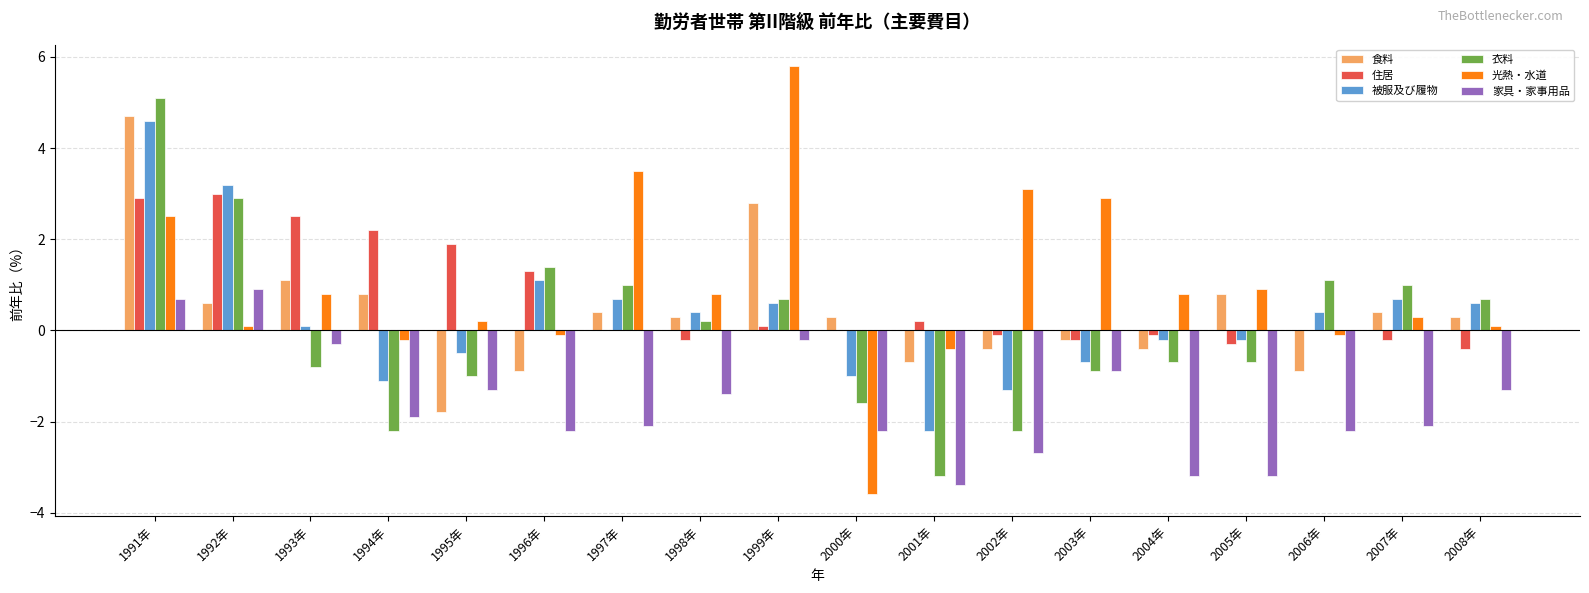

Reading left to right, transcribe all the data shown in this chart.

食料: 1991年=4.7	1992年=0.6	1993年=1.1	1994年=0.8	1995年=-1.8	1996年=-0.9	1997年=0.4	1998年=0.3	1999年=2.8	2000年=0.3	2001年=-0.7	2002年=-0.4	2003年=-0.2	2004年=-0.4	2005年=0.8	2006年=-0.9	2007年=0.4	2008年=0.3
住居: 1991年=2.9	1992年=3.0	1993年=2.5	1994年=2.2	1995年=1.9	1996年=1.3	1997年=0.0	1998年=-0.2	1999年=0.1	2000年=0.0	2001年=0.2	2002年=-0.1	2003年=-0.2	2004年=-0.1	2005年=-0.3	2006年=0.0	2007年=-0.2	2008年=-0.4
被服及び履物: 1991年=4.6	1992年=3.2	1993年=0.1	1994年=-1.1	1995年=-0.5	1996年=1.1	1997年=0.7	1998年=0.4	1999年=0.6	2000年=-1.0	2001年=-2.2	2002年=-1.3	2003年=-0.7	2004年=-0.2	2005年=-0.2	2006年=0.4	2007年=0.7	2008年=0.6
衣料: 1991年=5.1	1992年=2.9	1993年=-0.8	1994年=-2.2	1995年=-1.0	1996年=1.4	1997年=1.0	1998年=0.2	1999年=0.7	2000年=-1.6	2001年=-3.2	2002年=-2.2	2003年=-0.9	2004年=-0.7	2005年=-0.7	2006年=1.1	2007年=1.0	2008年=0.7
光熱・水道: 1991年=2.5	1992年=0.1	1993年=0.8	1994年=-0.2	1995年=0.2	1996年=-0.1	1997年=3.5	1998年=0.8	1999年=5.8	2000年=-3.6	2001年=-0.4	2002年=3.1	2003年=2.9	2004年=0.8	2005年=0.9	2006年=-0.1	2007年=0.3	2008年=0.1
家具・家事用品: 1991年=0.7	1992年=0.9	1993年=-0.3	1994年=-1.9	1995年=-1.3	1996年=-2.2	1997年=-2.1	1998年=-1.4	1999年=-0.2	2000年=-2.2	2001年=-3.4	2002年=-2.7	2003年=-0.9	2004年=-3.2	2005年=-3.2	2006年=-2.2	2007年=-2.1	2008年=-1.3